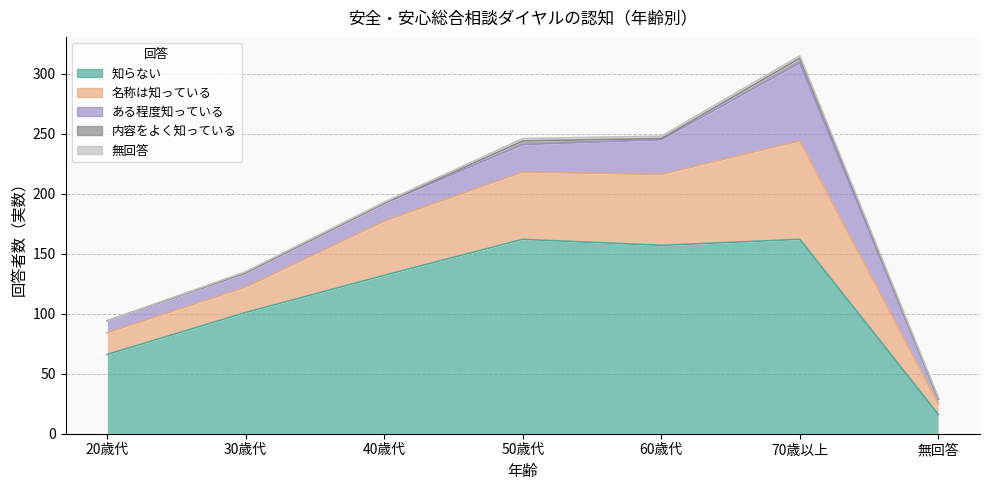

List the labels in order of 知らない value, smallest first.

無回答, 20歳代, 30歳代, 40歳代, 60歳代, 50歳代, 70歳以上